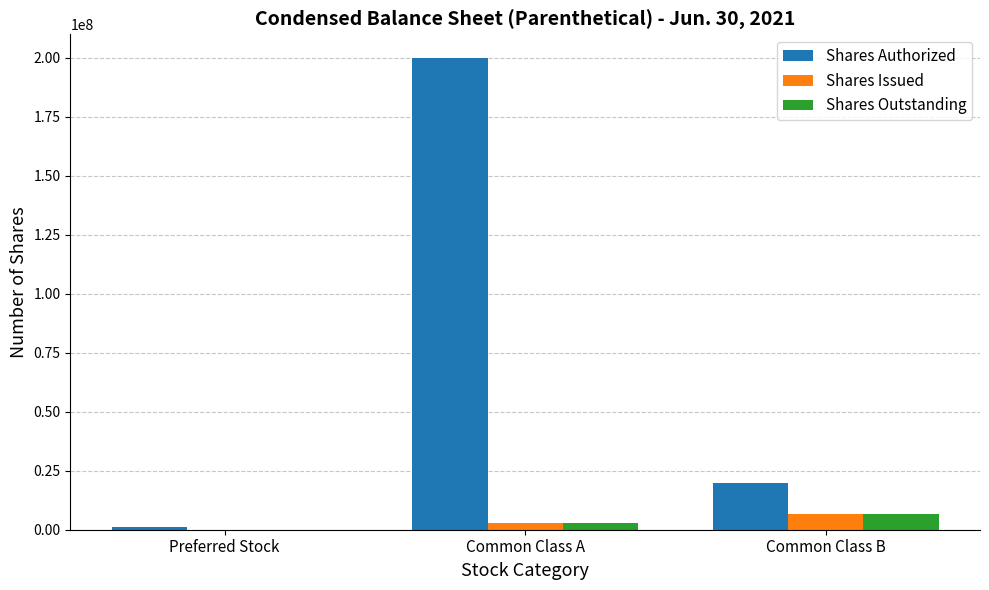

At which category is the sum across all series the highest?

Common Class A